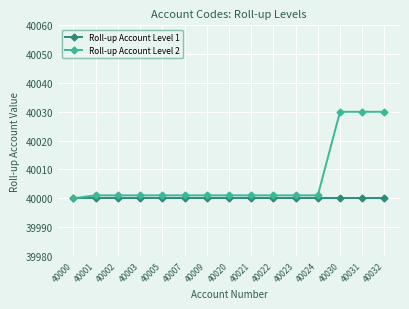

Rank the series by their average value, from lowest to highest.

Roll-up Account Level 1, Roll-up Account Level 2